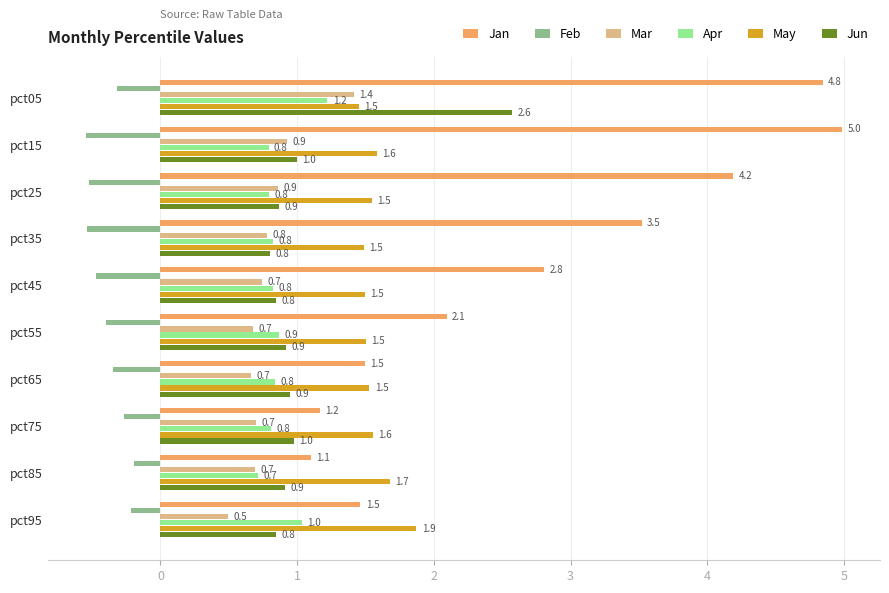

The May series shows 2.6 at pct45. True or false?

False